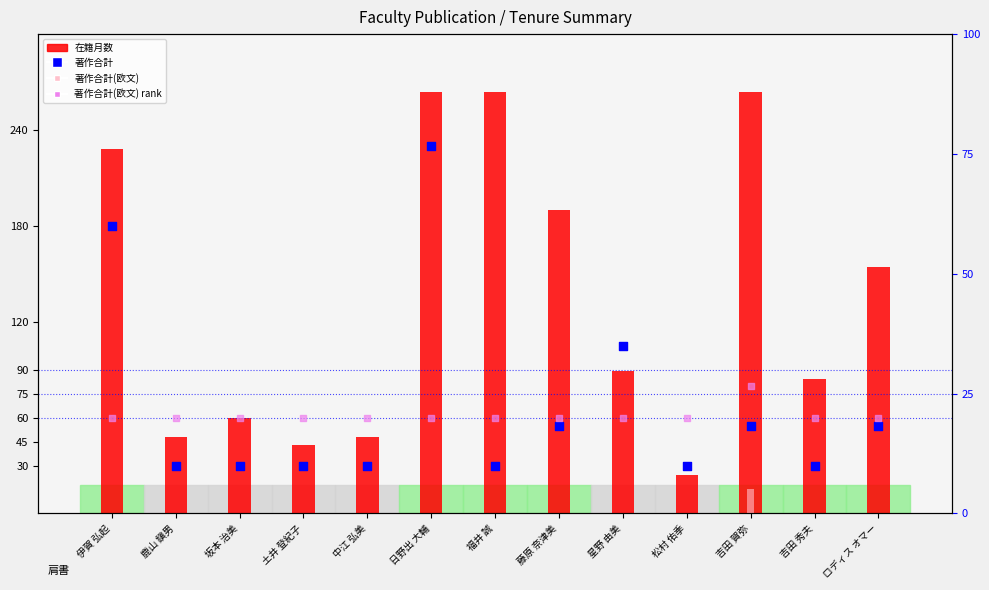

Which series reaches the minimum Y coordinate?

著作合計(欧文) bar